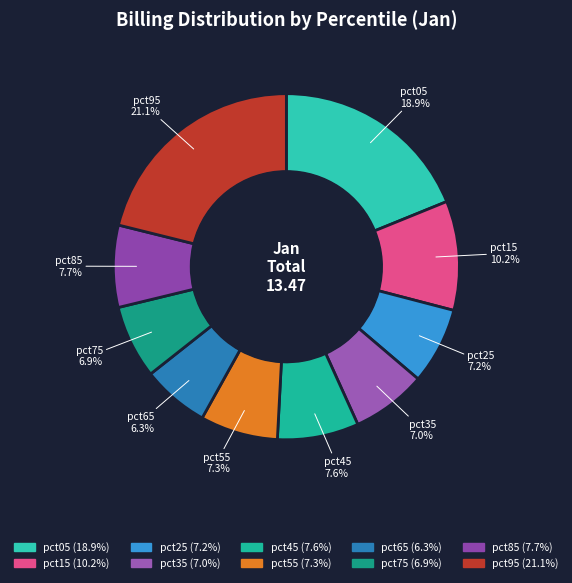

Is it true that pct05 is 11% of the pie?

False